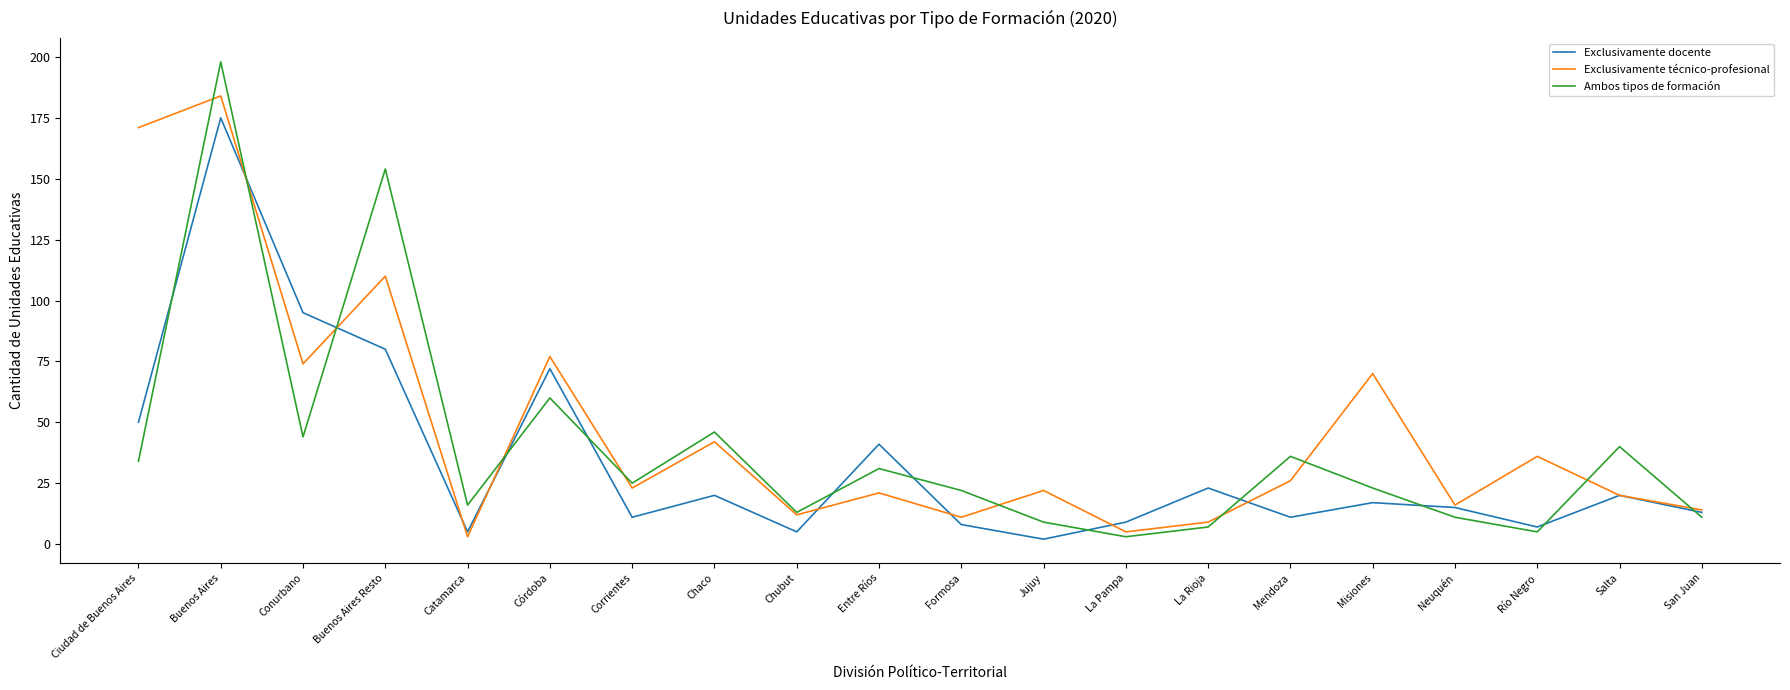

What is the difference between the Ambos tipos de formación values at La Pampa and Corrientes?

22